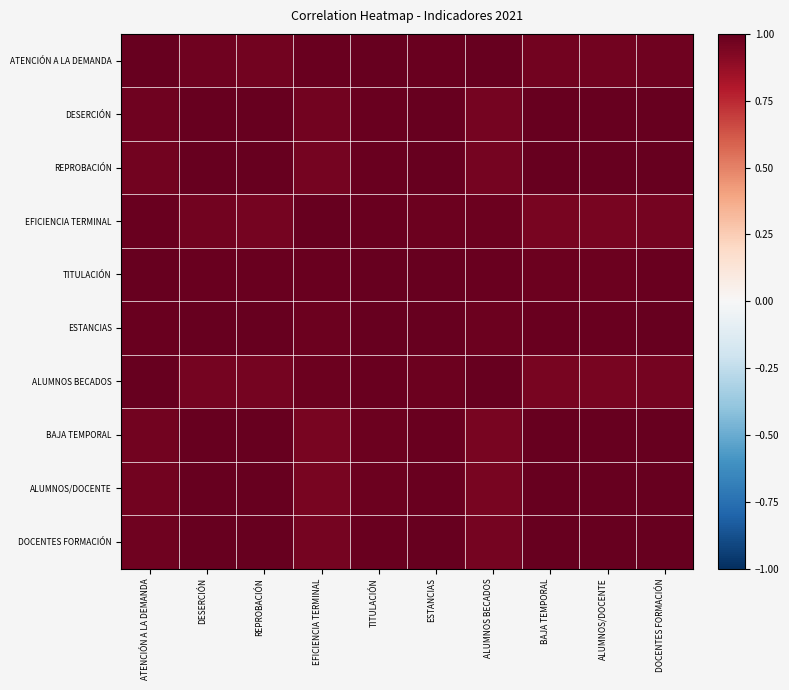

Reading left to right, transcribe all the data shown in this chart.

ATENCIÓN A LA DEMANDA: ATENCIÓN A LA DEMANDA=1.0	DESERCIÓN=1.0	REPROBACIÓN=1.0	EFICIENCIA TERMINAL=1.0	TITULACIÓN=1.0	ESTANCIAS=1.0	ALUMNOS BECADOS=1.0	BAJA TEMPORAL=1.0	ALUMNOS/DOCENTE=1.0	DOCENTES FORMACIÓN=1.0
DESERCIÓN: ATENCIÓN A LA DEMANDA=1.0	DESERCIÓN=1.0	REPROBACIÓN=1.0	EFICIENCIA TERMINAL=1.0	TITULACIÓN=1.0	ESTANCIAS=1.0	ALUMNOS BECADOS=1.0	BAJA TEMPORAL=1.0	ALUMNOS/DOCENTE=1.0	DOCENTES FORMACIÓN=1.0
REPROBACIÓN: ATENCIÓN A LA DEMANDA=1.0	DESERCIÓN=1.0	REPROBACIÓN=1.0	EFICIENCIA TERMINAL=1.0	TITULACIÓN=1.0	ESTANCIAS=1.0	ALUMNOS BECADOS=1.0	BAJA TEMPORAL=1.0	ALUMNOS/DOCENTE=1.0	DOCENTES FORMACIÓN=1.0
EFICIENCIA TERMINAL: ATENCIÓN A LA DEMANDA=1.0	DESERCIÓN=1.0	REPROBACIÓN=1.0	EFICIENCIA TERMINAL=1.0	TITULACIÓN=1.0	ESTANCIAS=1.0	ALUMNOS BECADOS=1.0	BAJA TEMPORAL=1.0	ALUMNOS/DOCENTE=1.0	DOCENTES FORMACIÓN=1.0
TITULACIÓN: ATENCIÓN A LA DEMANDA=1.0	DESERCIÓN=1.0	REPROBACIÓN=1.0	EFICIENCIA TERMINAL=1.0	TITULACIÓN=1.0	ESTANCIAS=1.0	ALUMNOS BECADOS=1.0	BAJA TEMPORAL=1.0	ALUMNOS/DOCENTE=1.0	DOCENTES FORMACIÓN=1.0
ESTANCIAS: ATENCIÓN A LA DEMANDA=1.0	DESERCIÓN=1.0	REPROBACIÓN=1.0	EFICIENCIA TERMINAL=1.0	TITULACIÓN=1.0	ESTANCIAS=1.0	ALUMNOS BECADOS=1.0	BAJA TEMPORAL=1.0	ALUMNOS/DOCENTE=1.0	DOCENTES FORMACIÓN=1.0
ALUMNOS BECADOS: ATENCIÓN A LA DEMANDA=1.0	DESERCIÓN=1.0	REPROBACIÓN=1.0	EFICIENCIA TERMINAL=1.0	TITULACIÓN=1.0	ESTANCIAS=1.0	ALUMNOS BECADOS=1.0	BAJA TEMPORAL=0.9	ALUMNOS/DOCENTE=0.9	DOCENTES FORMACIÓN=1.0
BAJA TEMPORAL: ATENCIÓN A LA DEMANDA=1.0	DESERCIÓN=1.0	REPROBACIÓN=1.0	EFICIENCIA TERMINAL=1.0	TITULACIÓN=1.0	ESTANCIAS=1.0	ALUMNOS BECADOS=0.9	BAJA TEMPORAL=1.0	ALUMNOS/DOCENTE=1.0	DOCENTES FORMACIÓN=1.0
ALUMNOS/DOCENTE: ATENCIÓN A LA DEMANDA=1.0	DESERCIÓN=1.0	REPROBACIÓN=1.0	EFICIENCIA TERMINAL=1.0	TITULACIÓN=1.0	ESTANCIAS=1.0	ALUMNOS BECADOS=0.9	BAJA TEMPORAL=1.0	ALUMNOS/DOCENTE=1.0	DOCENTES FORMACIÓN=1.0
DOCENTES FORMACIÓN: ATENCIÓN A LA DEMANDA=1.0	DESERCIÓN=1.0	REPROBACIÓN=1.0	EFICIENCIA TERMINAL=1.0	TITULACIÓN=1.0	ESTANCIAS=1.0	ALUMNOS BECADOS=1.0	BAJA TEMPORAL=1.0	ALUMNOS/DOCENTE=1.0	DOCENTES FORMACIÓN=1.0